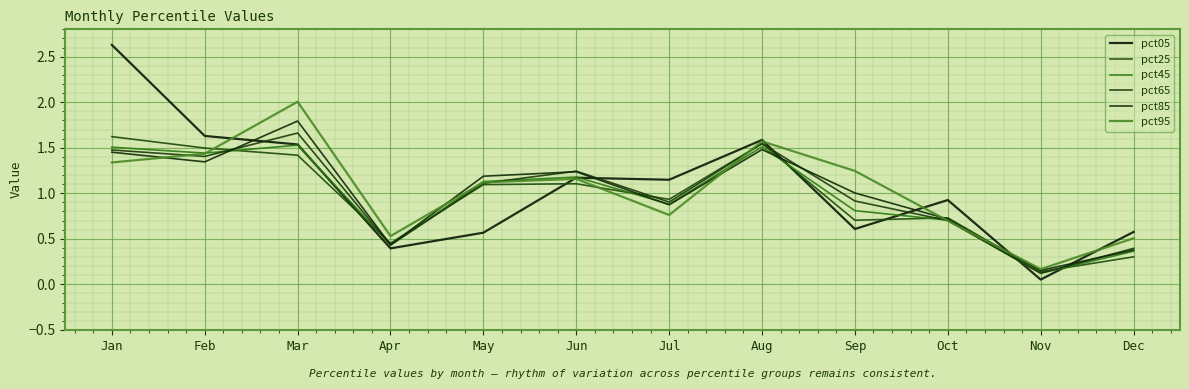

True or false: pct05 has a value of 0.7 at Aug.

False